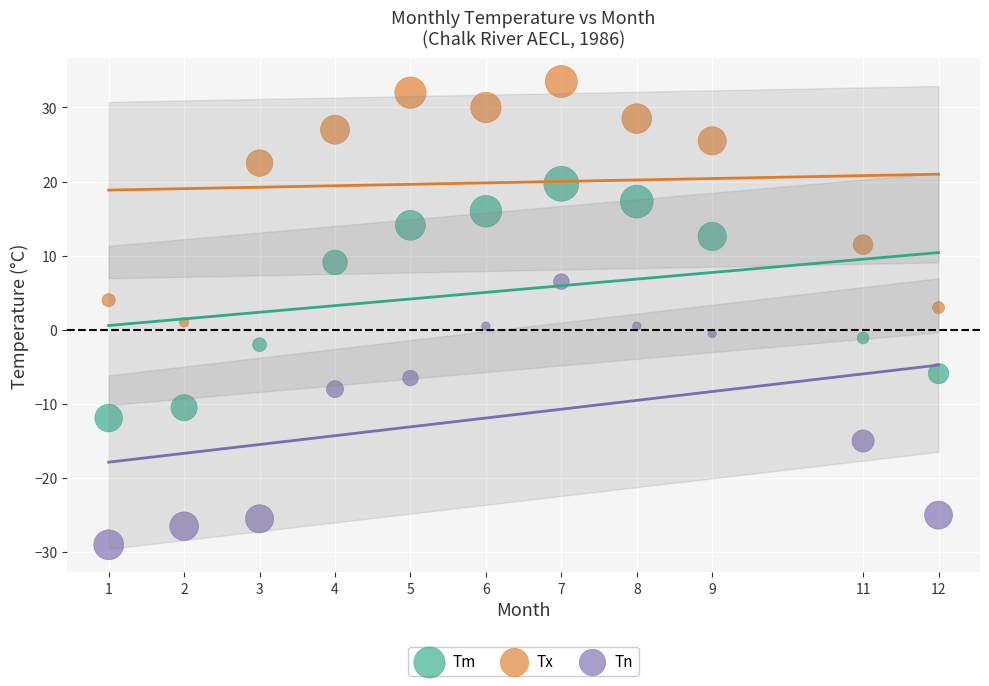

Across all data points, what is the range of X values (max minus min)?

11.0